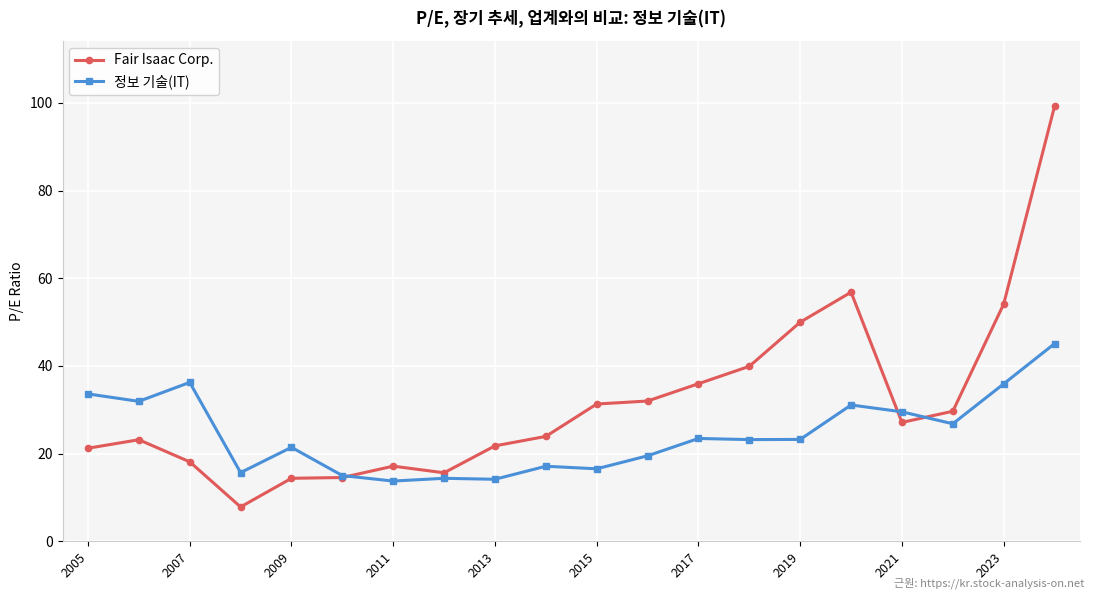

Which series has the largest total across all categories?

Fair Isaac Corp.